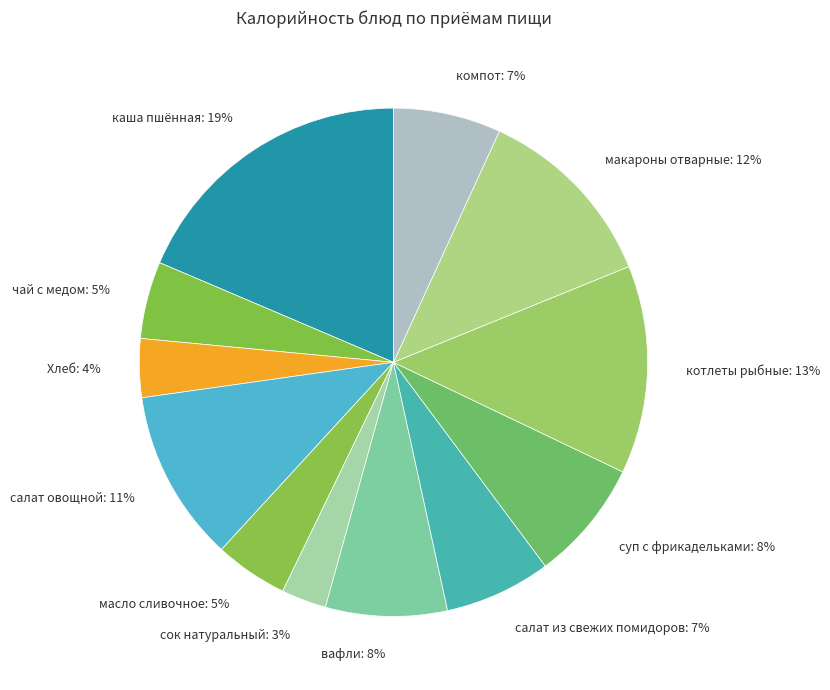

How many segments does this pie chart have?

12